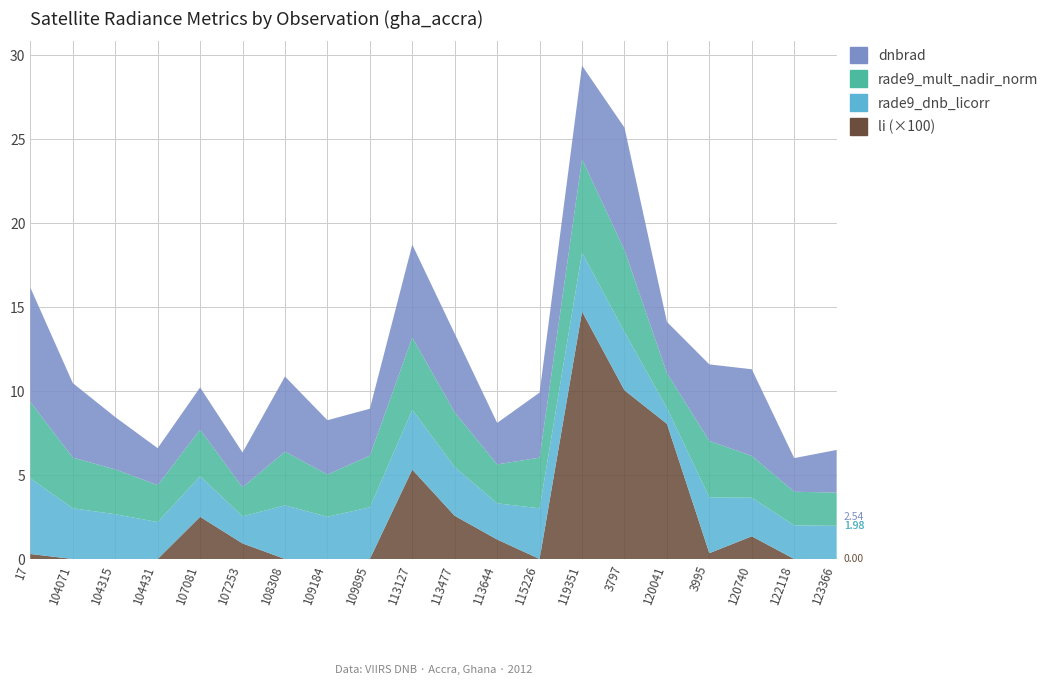

Reading left to right, extract all data points from this chart.

dnbrad: 17=6.8	104071=4.4	104315=3.1	104431=2.2	107081=2.5	107253=2.1	108308=4.5	109184=3.2	109895=2.8	113127=5.5	113477=4.7	113644=2.5	115226=3.9	119351=5.6	3797=7.3	120041=3.1	3995=4.6	120740=5.2	122118=2.0	123366=2.5
rade9_mult_nadir_norm: 17=4.5	104071=3.0	104315=2.7	104431=2.2	107081=2.8	107253=1.7	108308=3.2	109184=2.5	109895=3.1	113127=4.3	113477=3.3	113644=2.3	115226=3.0	119351=5.6	3797=4.9	120041=2.1	3995=3.4	120740=2.5	122118=2.0	123366=2.0
rade9_dnb_licorr: 17=4.5	104071=3.0	104315=2.7	104431=2.2	107081=2.4	107253=1.6	108308=3.2	109184=2.5	109895=3.1	113127=3.6	113477=2.9	113644=2.2	115226=3.0	119351=3.5	3797=3.5	120041=0.9	3995=3.3	120740=2.3	122118=2.0	123366=2.0
li: 17=0.0	104071=0.0	104315=0.0	104431=0.0	107081=0.0	107253=0.0	108308=0.0	109184=0.0	109895=0.0	113127=0.1	113477=0.0	113644=0.0	115226=0.0	119351=0.1	3797=0.1	120041=0.1	3995=0.0	120740=0.0	122118=0.0	123366=0.0